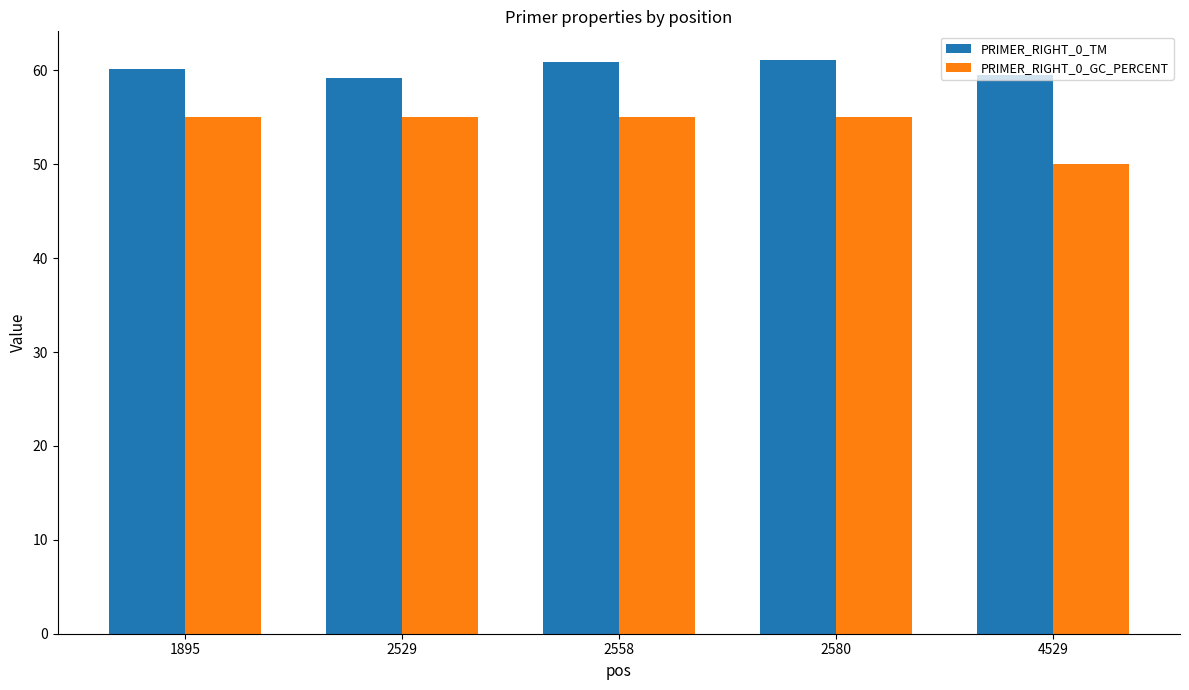

The value of PRIMER_RIGHT_0_TM at 1895 is 87.3. True or false?

False